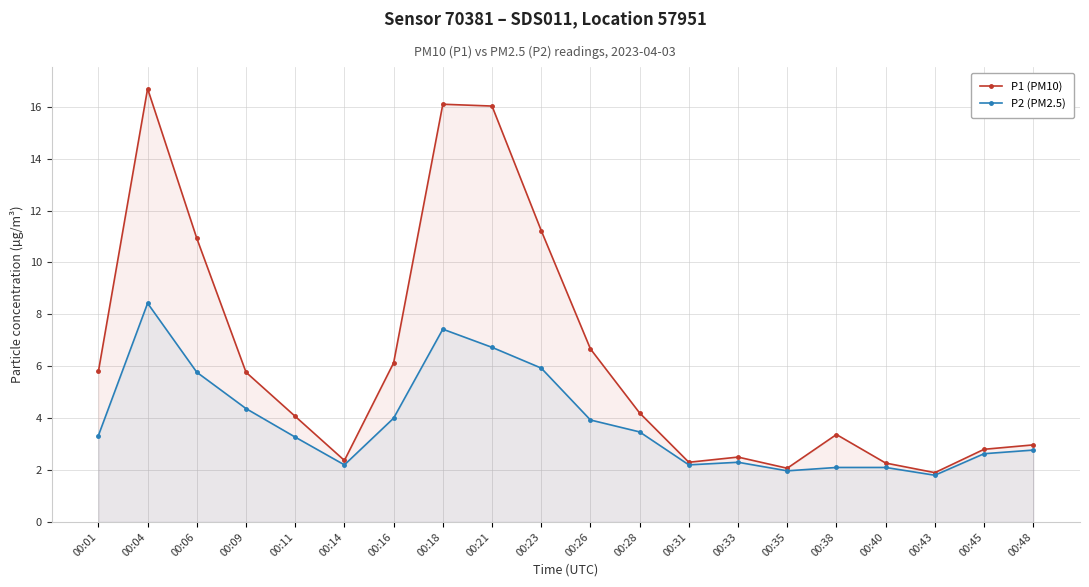

Where is P1 (PM10) nearest to the value 9?

00:06